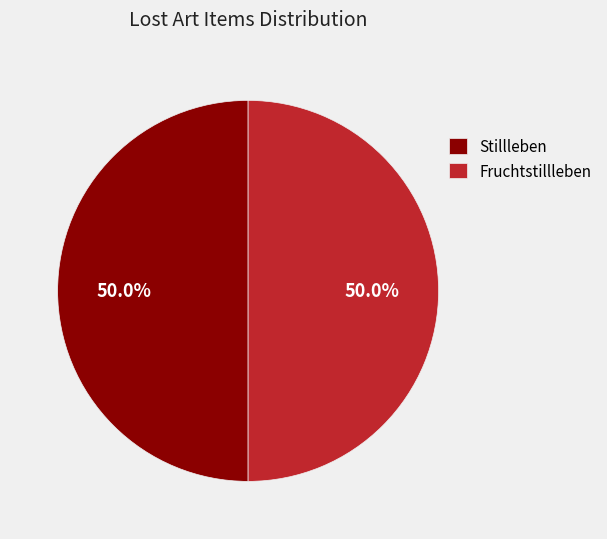

What is the total percentage of Stillleben and Fruchtstillleben?

100.0%